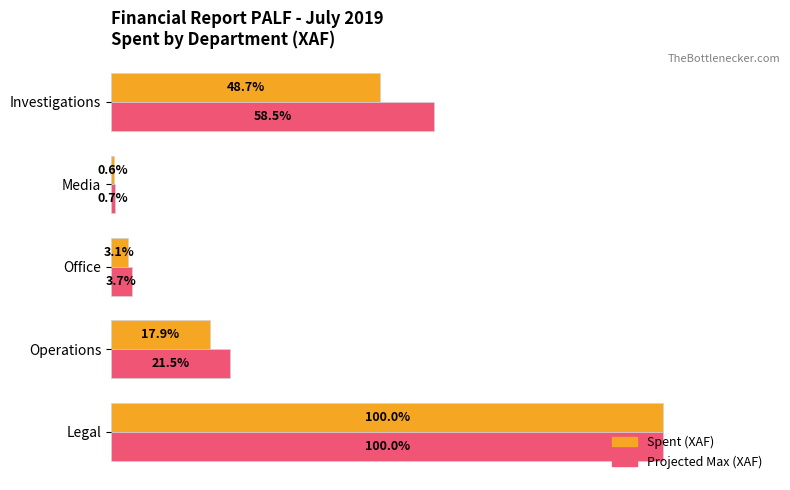

List the series in order of their overall mean, lowest first.

Spent (XAF), Projected Max (XAF)